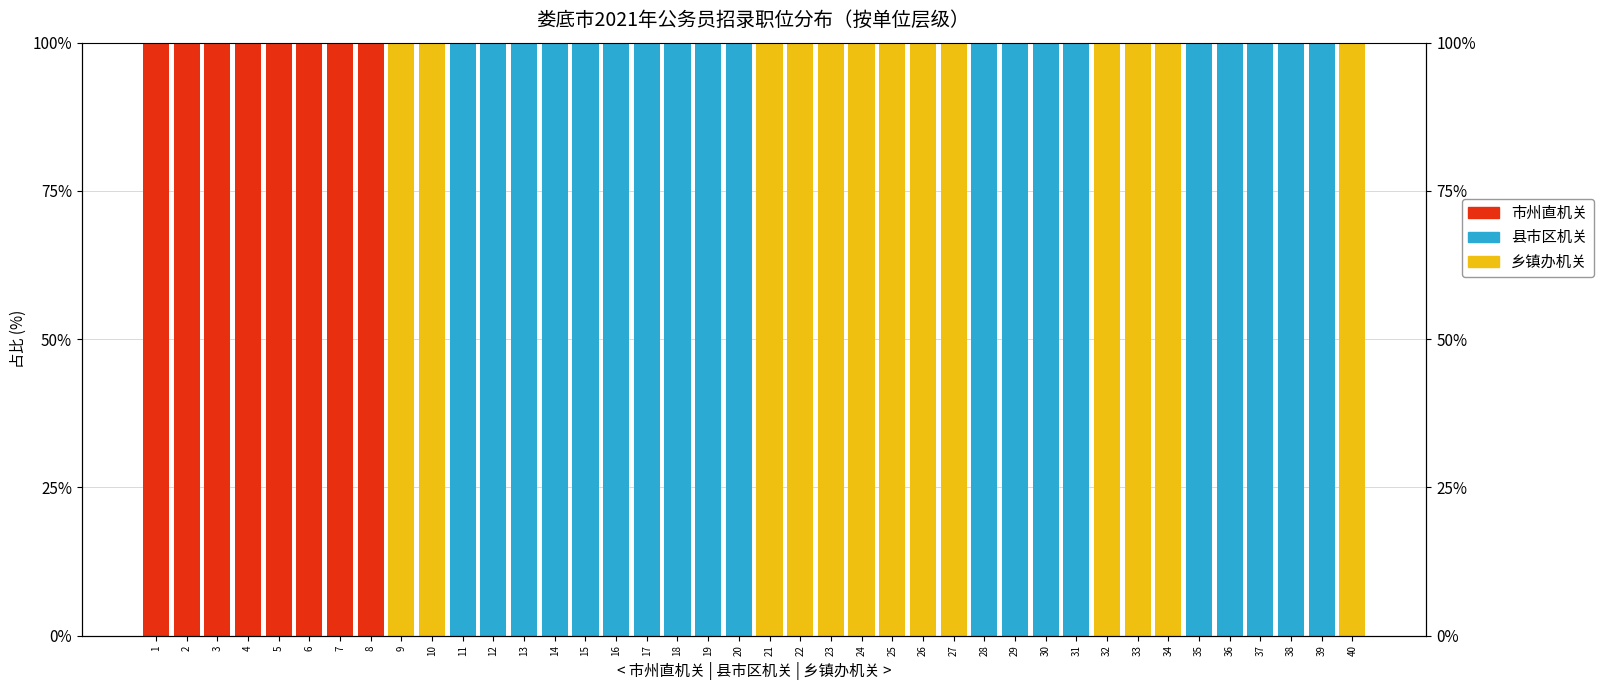

Reading right to left, list all the values displayed in this chart.

乡镇办机关: 100	0	0	0	0	0	100	100	100	0	0	0	0	100	100	100	100	100	100	100	0	0	0	0	0	0	0	0	0	0	100	100	0	0	0	0	0	0	0	0
县市区机关: 0	100	100	100	100	100	0	0	0	100	100	100	100	0	0	0	0	0	0	0	100	100	100	100	100	100	100	100	100	100	0	0	0	0	0	0	0	0	0	0
市州直机关: 0	0	0	0	0	0	0	0	0	0	0	0	0	0	0	0	0	0	0	0	0	0	0	0	0	0	0	0	0	0	0	0	100	100	100	100	100	100	100	100